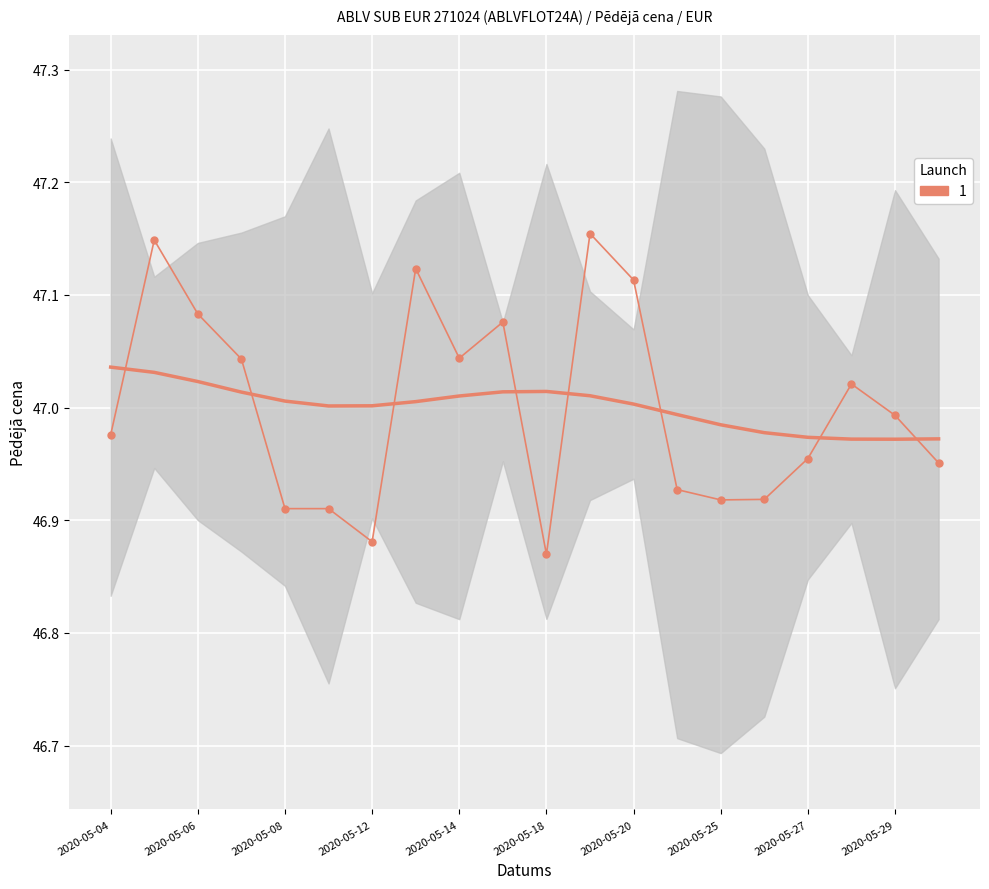

What is the difference between the maximum and minimum values?

0.3